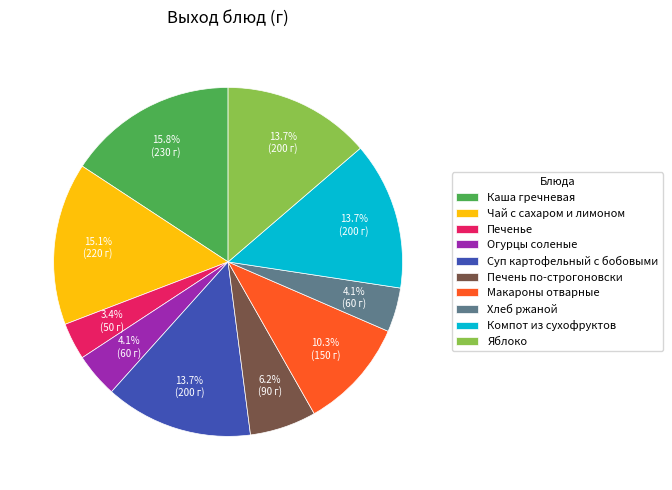

Is the sum of Печенье and Огурцы соленые greater than half?

No